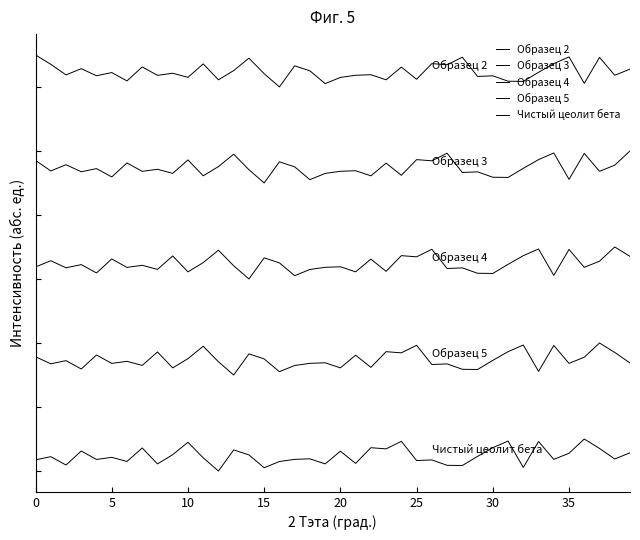

Is this an area chart (filled region under the line)?

No